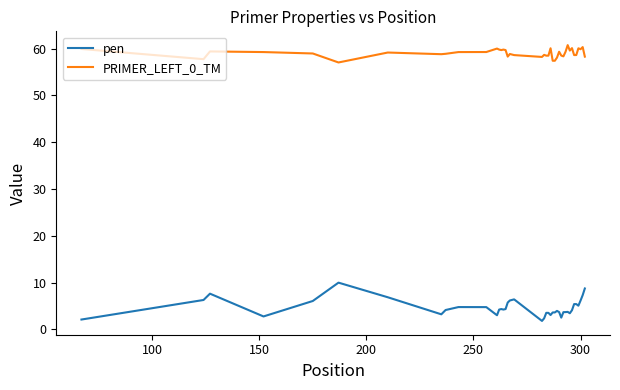

At how many categories does at least one series exceed 6?

40